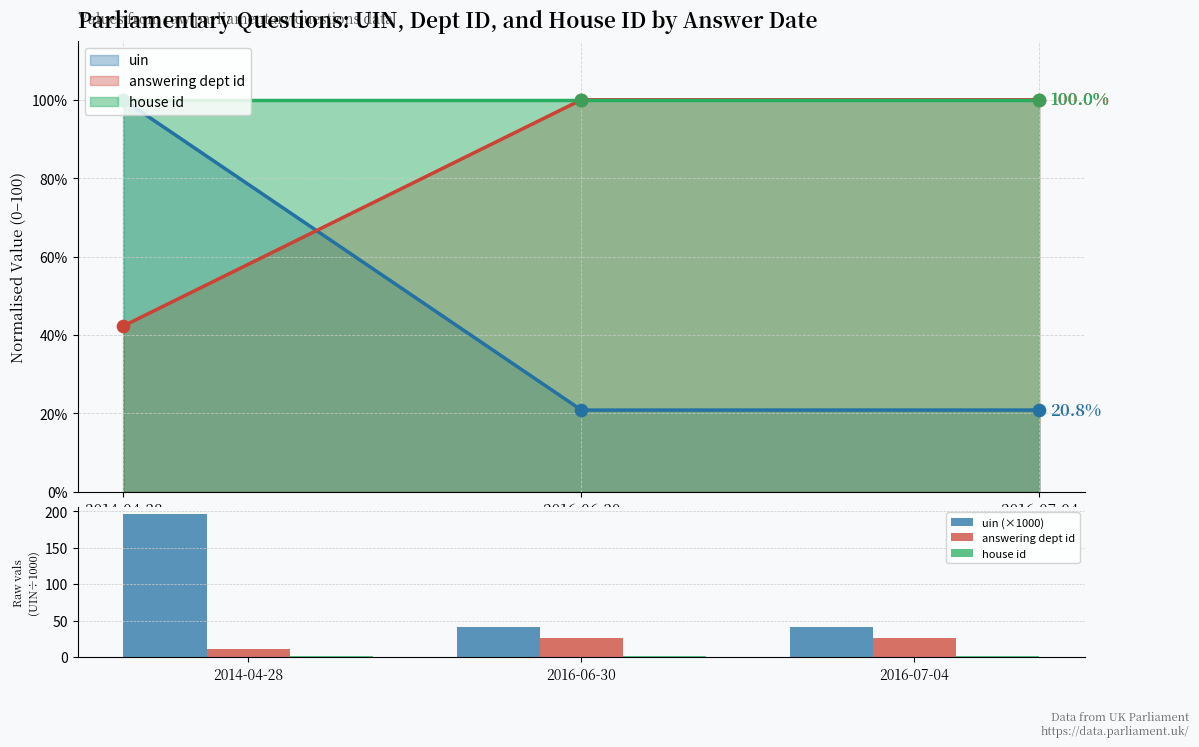

Which series contains the lowest Y value?

house id